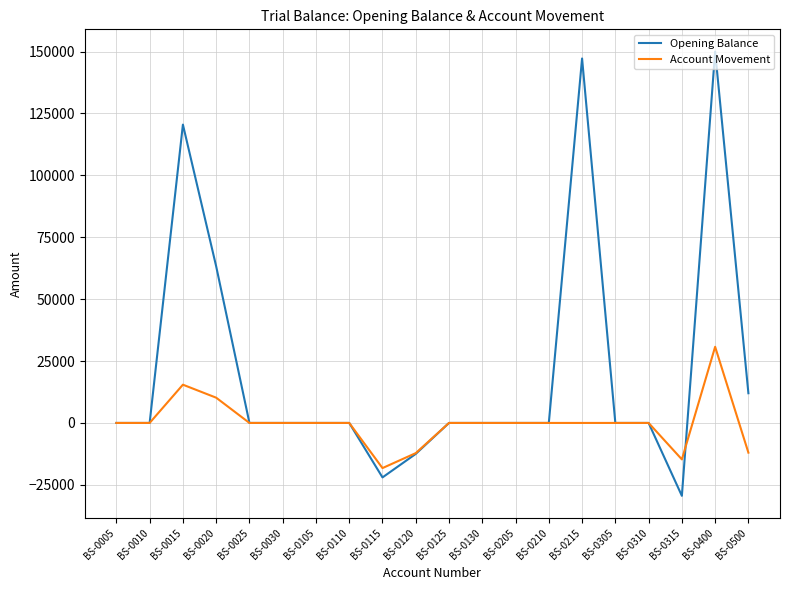

After their last crossing, which series has the higher values: Account Movement or Opening Balance?

Opening Balance